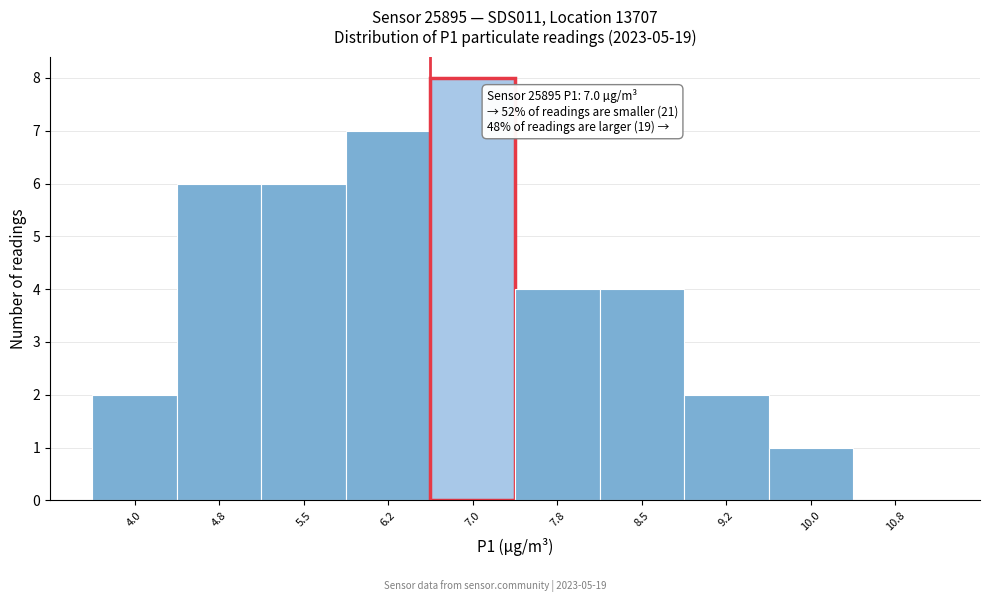

Reading right to left, transcribe all the data shown in this chart.

10.8=0	10.0=1	9.2=2	8.5=4	7.8=4	7.0=8	6.2=7	5.5=6	4.8=6	4.0=2